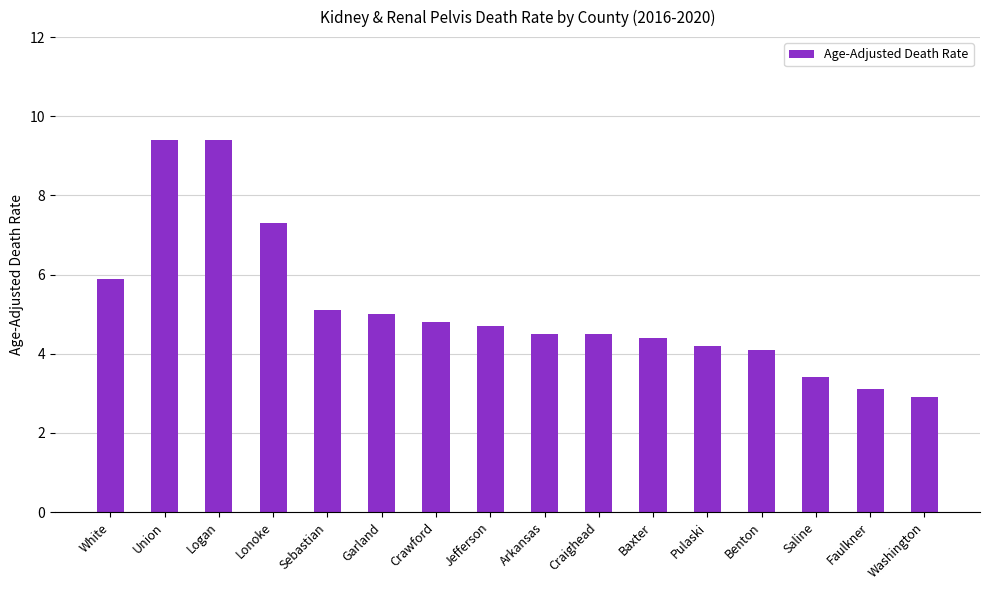

Between Pulaski and Washington, which is larger?

Pulaski